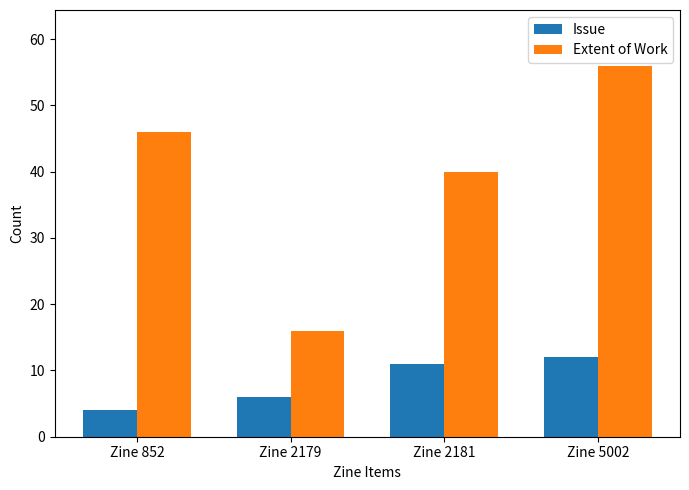

Which series has the largest range (max minus min)?

Extent of Work